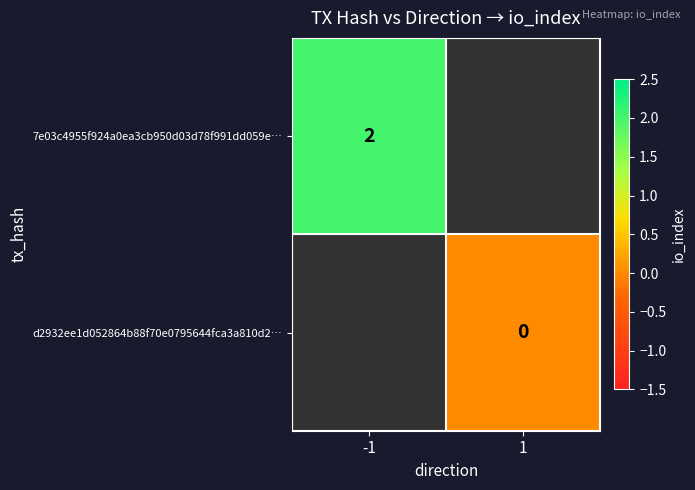

Is it true that 7e03c4955f924a0ea3cb950d03d78f991dd059e… equals 0.9 at -1?

False